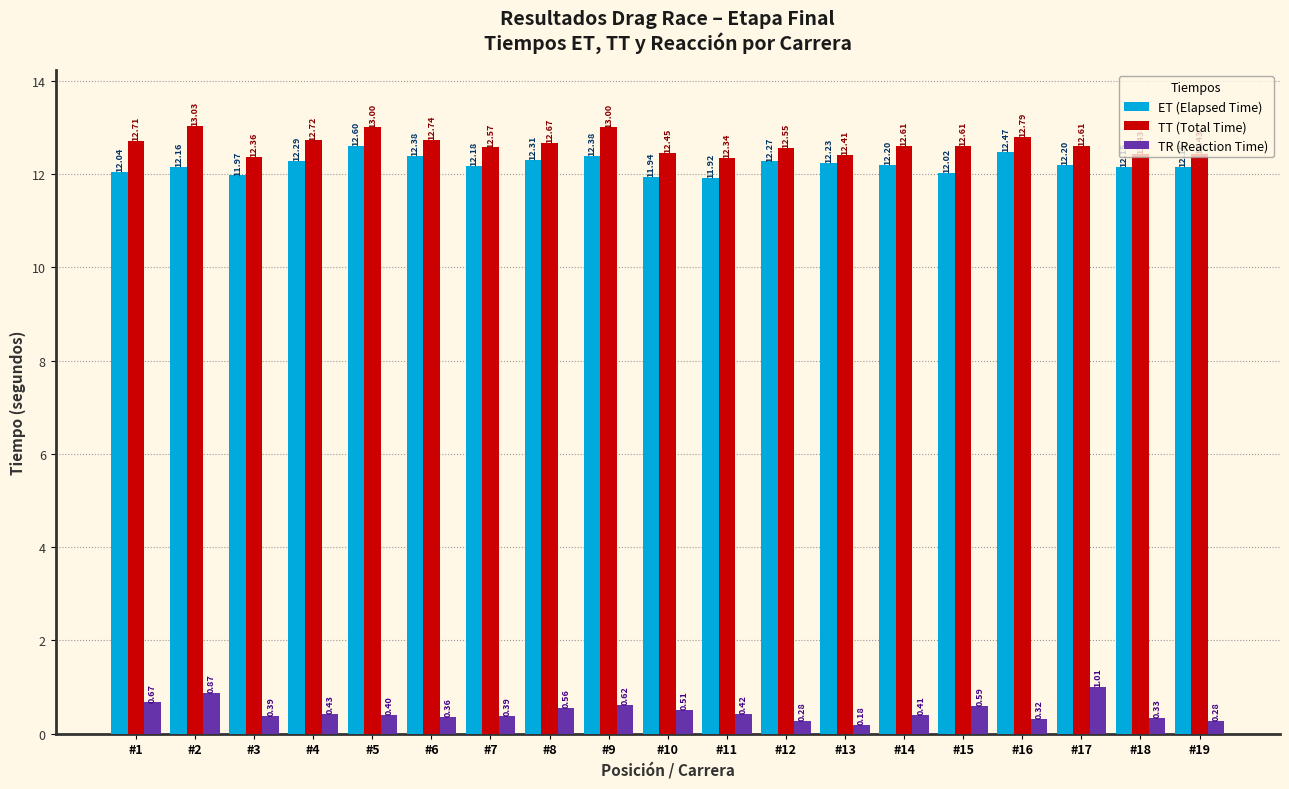

Rank the series by their maximum value, from highest to lowest.

TT (Total Time), ET (Elapsed Time), TR (Reaction Time)